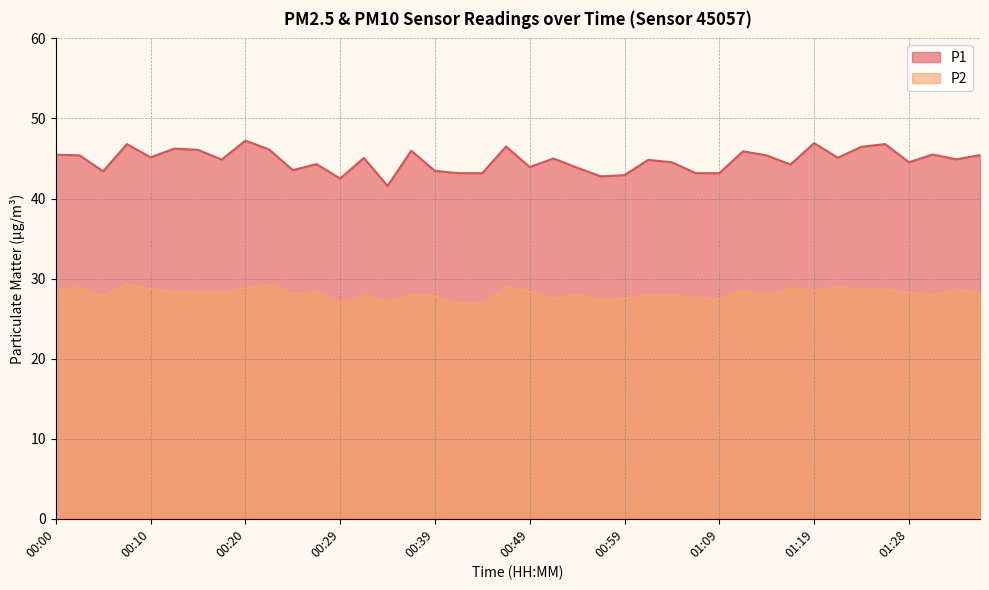

Is it true that P1 equals 45.1 at 00:32?

True